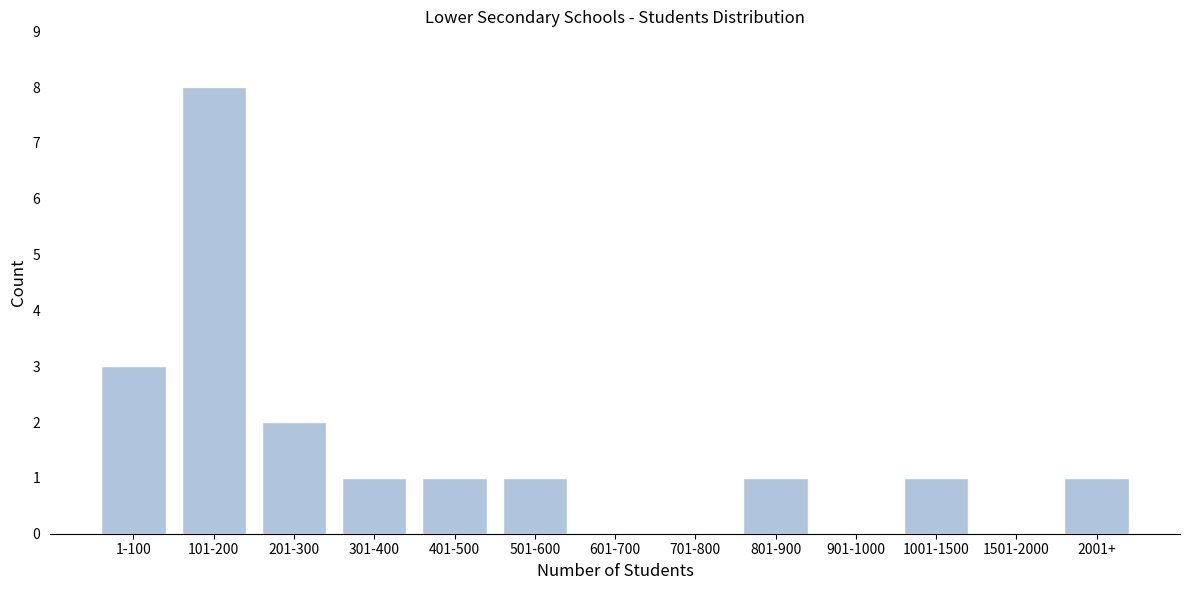

Reading left to right, list all the values displayed in this chart.

1-100=3	101-200=8	201-300=2	301-400=1	401-500=1	501-600=1	601-700=0	701-800=0	801-900=1	901-1000=0	1001-1500=1	1501-2000=0	2001+=1